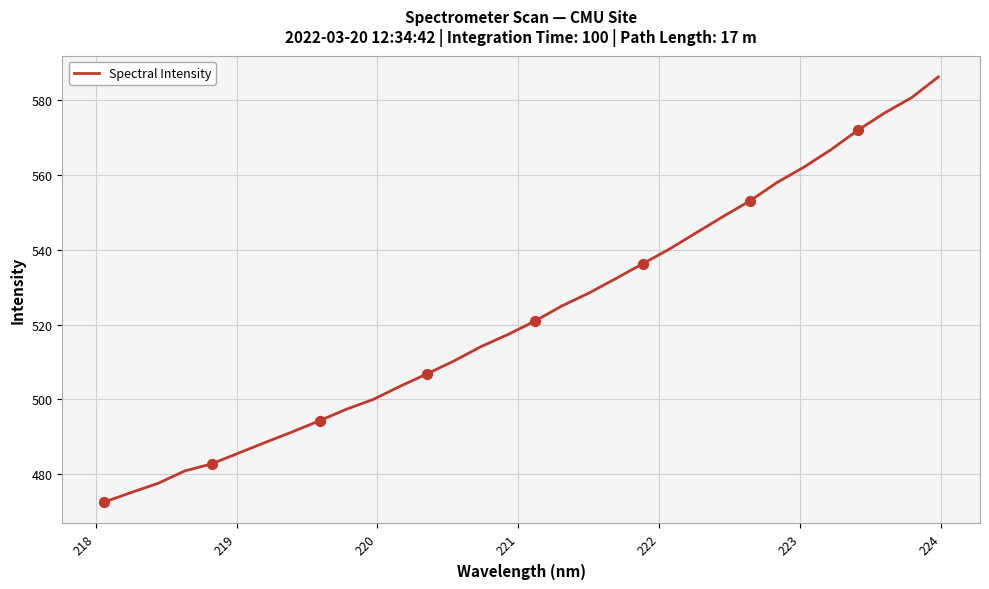

What is the smallest value displayed?

472.5